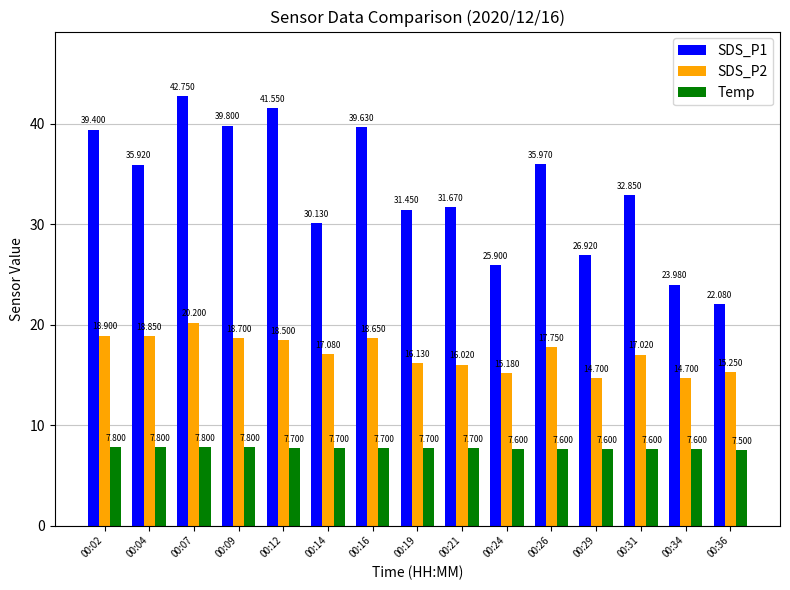

At which label does SDS_P1 reach its minimum?

00:36